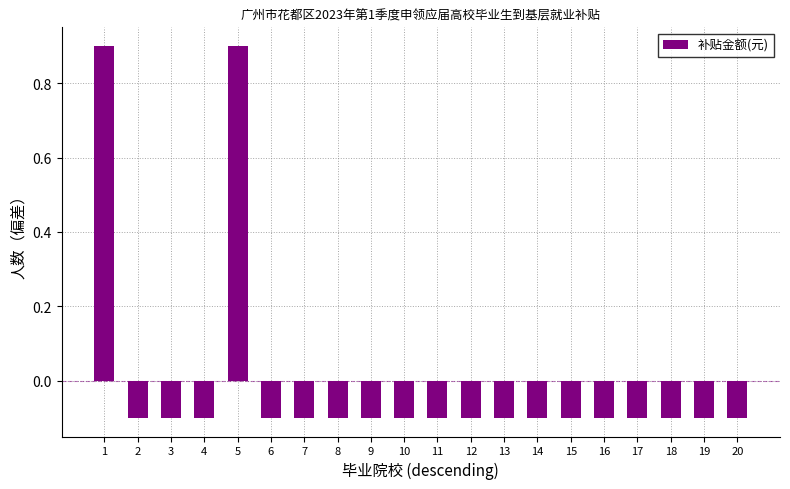

Reading left to right, transcribe all the data shown in this chart.

1=0.9	2=-0.1	3=-0.1	4=-0.1	5=0.9	6=-0.1	7=-0.1	8=-0.1	9=-0.1	10=-0.1	11=-0.1	12=-0.1	13=-0.1	14=-0.1	15=-0.1	16=-0.1	17=-0.1	18=-0.1	19=-0.1	20=-0.1